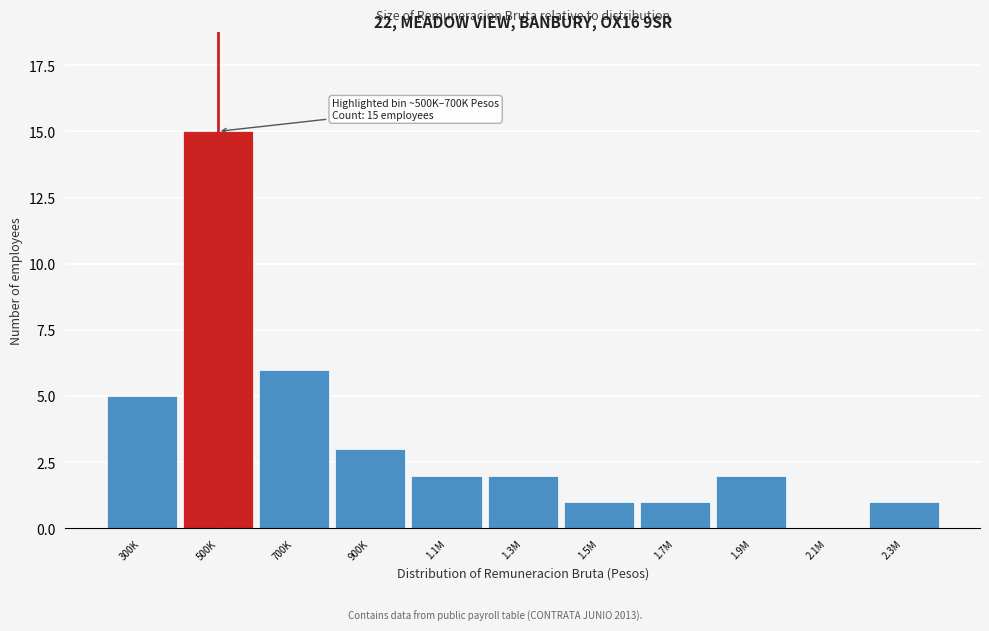

Reading right to left, transcribe all the data shown in this chart.

2.3M=1	2.1M=0	1.9M=2	1.7M=1	1.5M=1	1.3M=2	1.1M=2	900K=3	700K=6	500K=15	300K=5